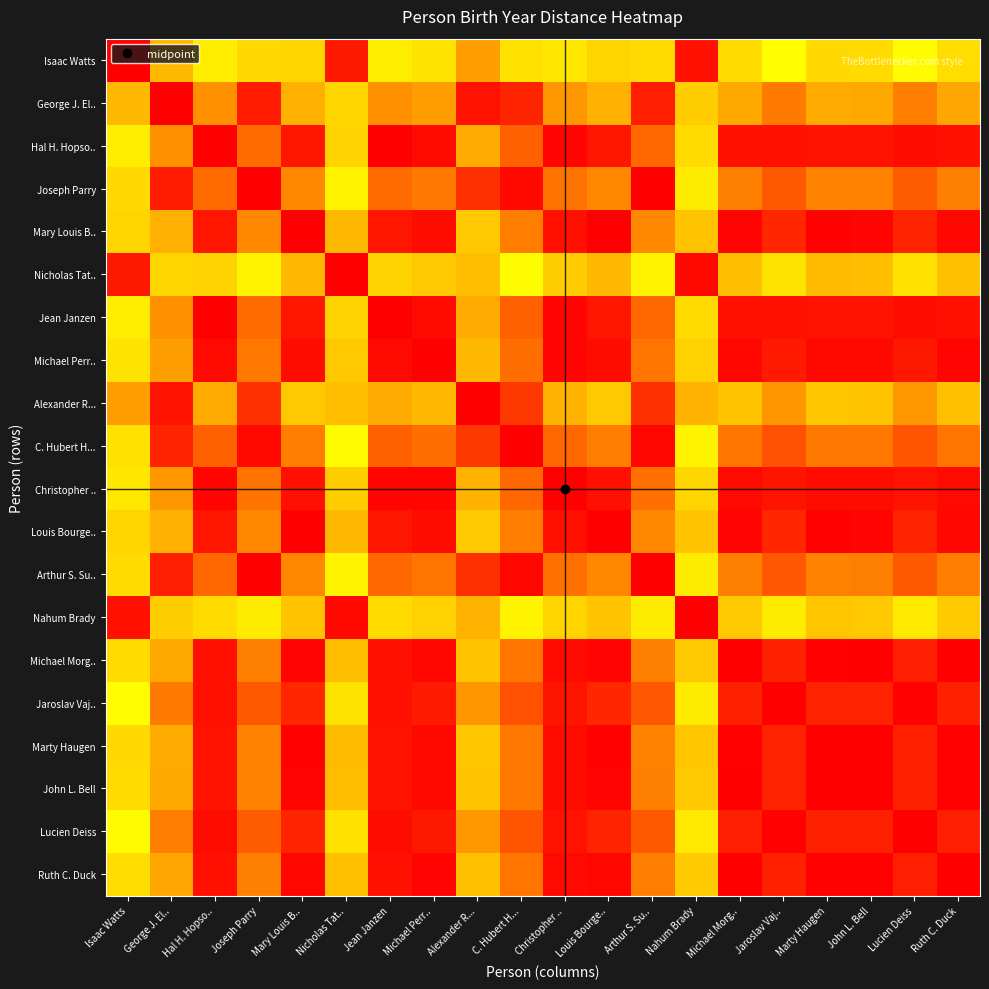

Between Louis Bourge.. and Hal H. Hopso.., which is larger?

Hal H. Hopso..